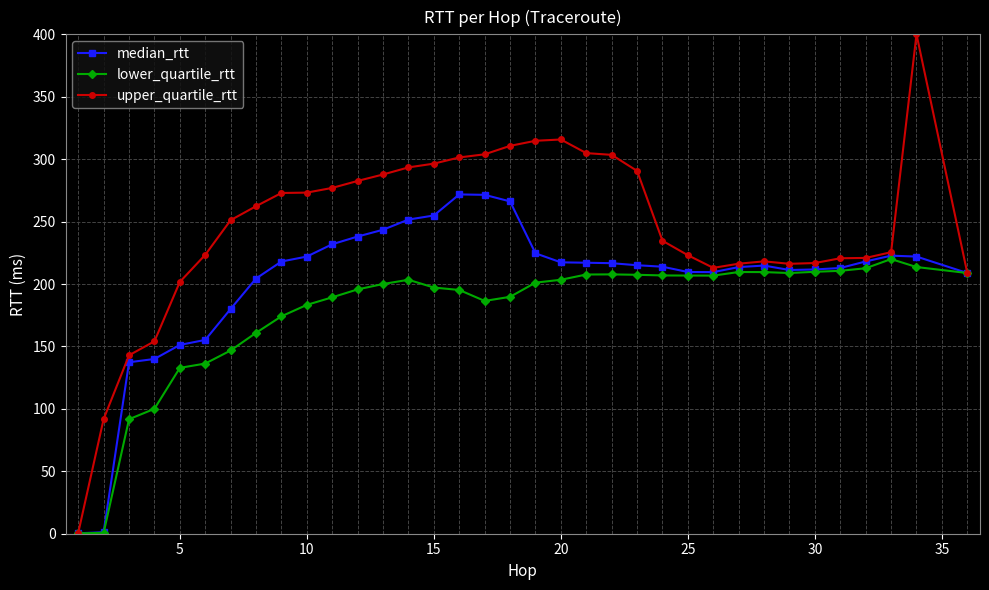

Rank the series by their average value, from lowest to highest.

lower_quartile_rtt, median_rtt, upper_quartile_rtt